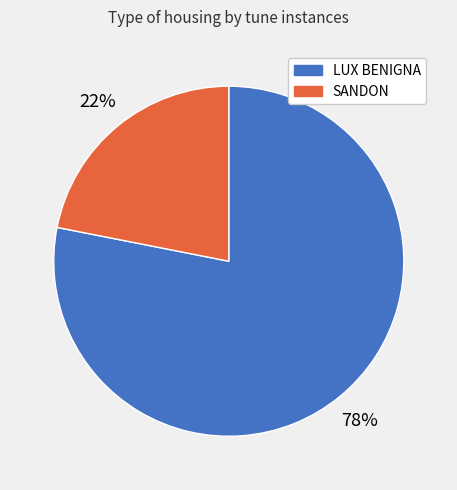

Which has a higher value, SANDON or LUX BENIGNA?

LUX BENIGNA